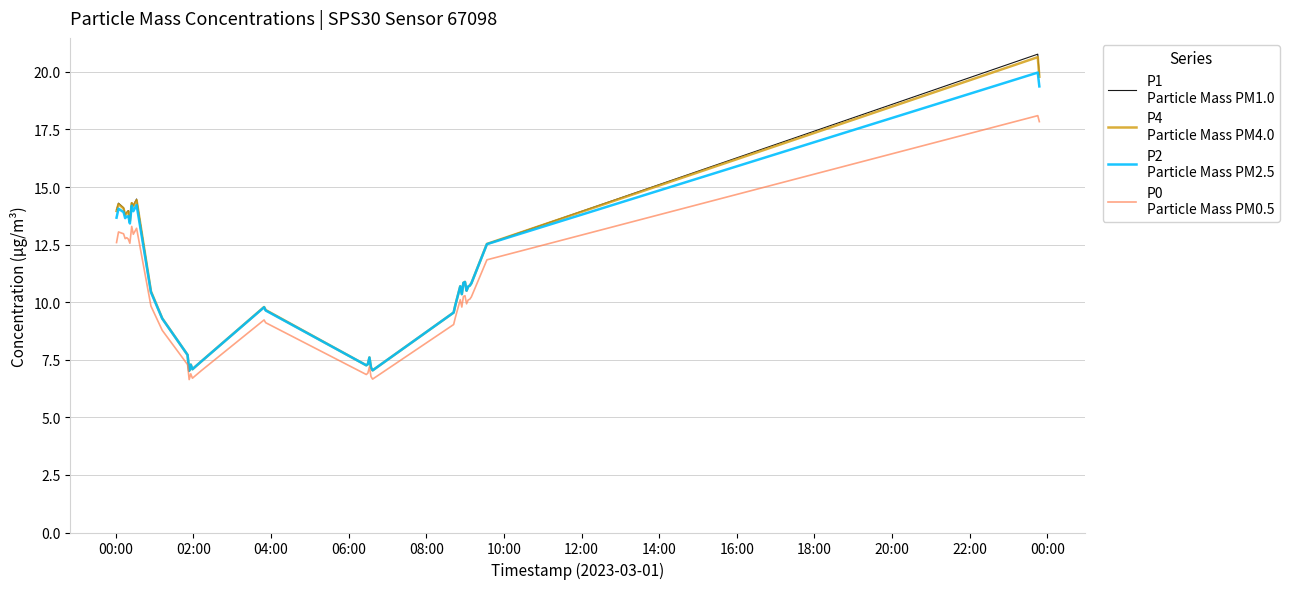

What is the maximum value shown in the chart?

20.8